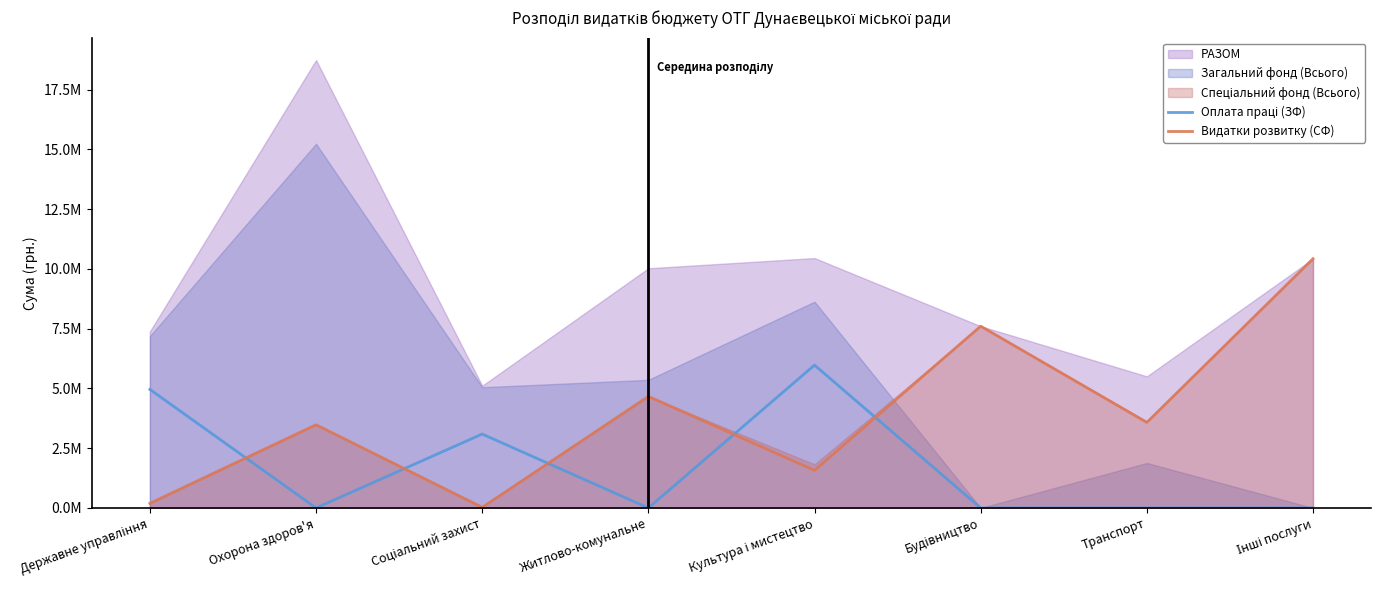

Between Будівництво and Транспорт, which is larger?

Будівництво